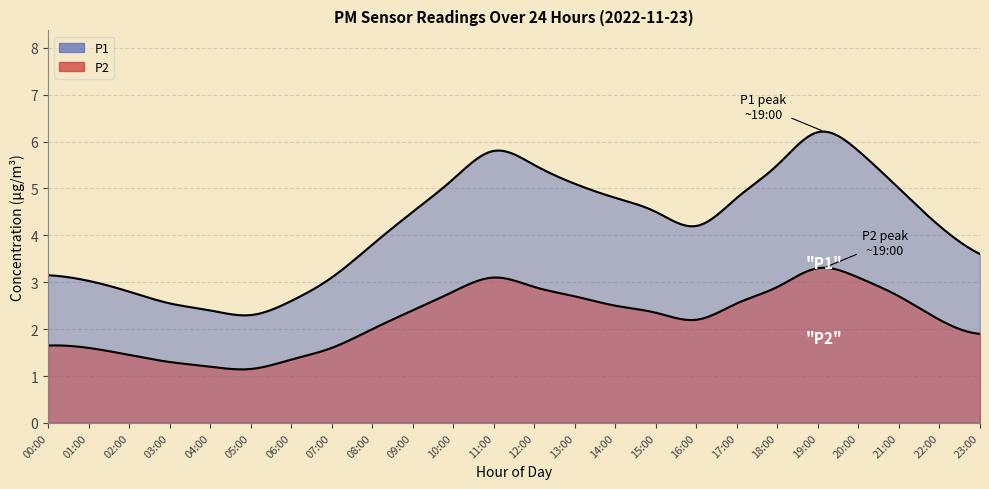

How many lines are shown in the chart?

2